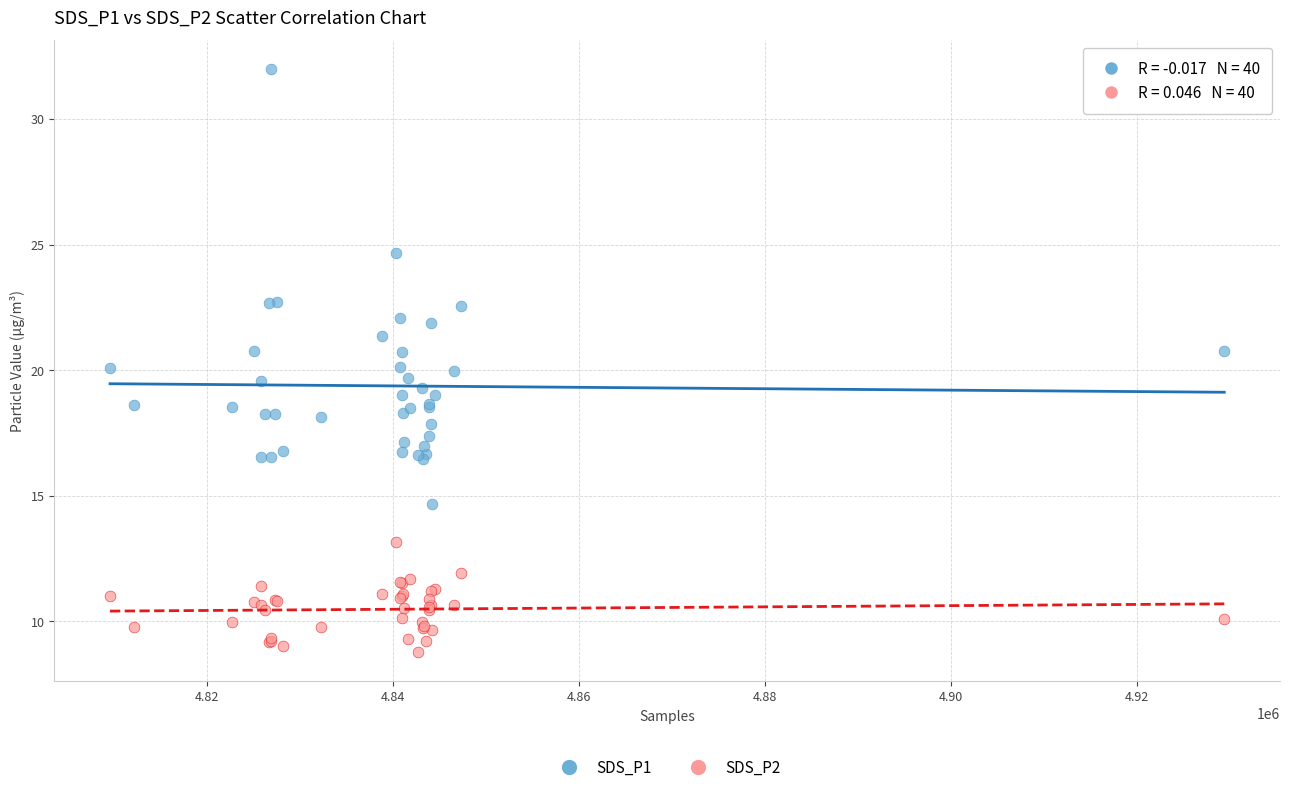

Which series contains the highest Y value?

SDS_P1